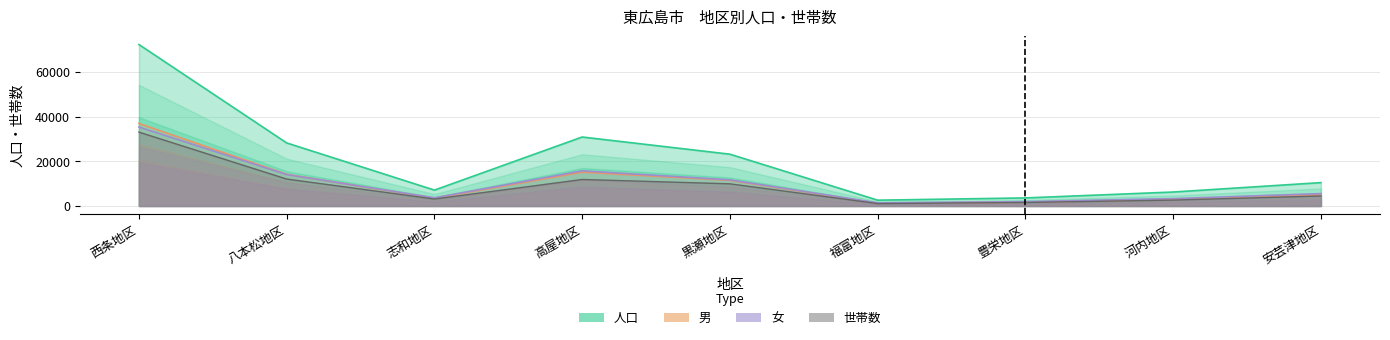

True or false: 女 and 男 intersect in this chart.

True